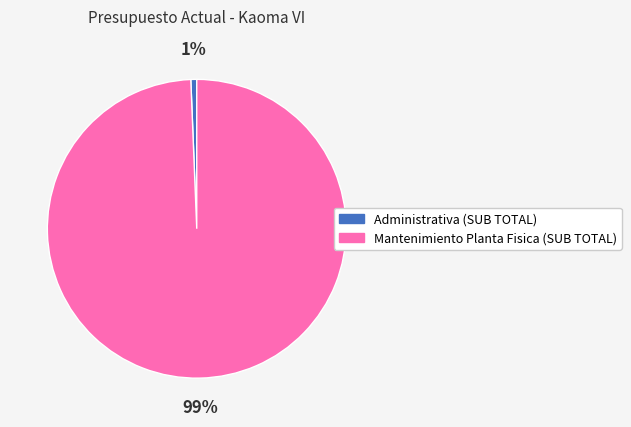

To the nearest percent, what portion does Mantenimiento Planta Fisica (SUB TOTAL) represent?

99%